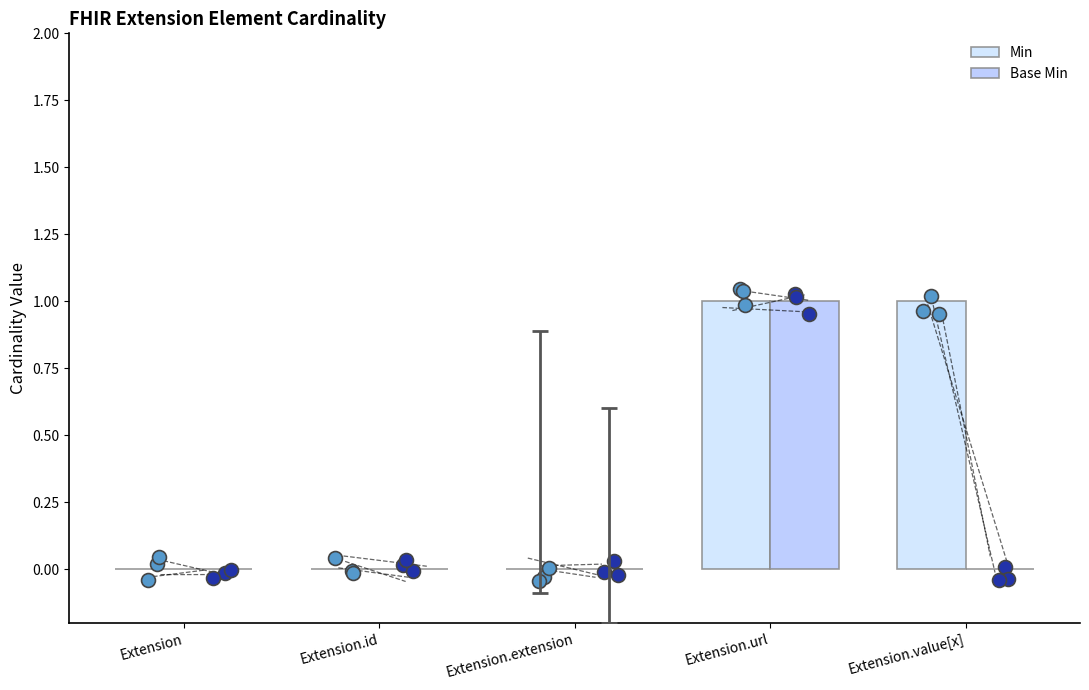

Which series has the largest total across all categories?

Min